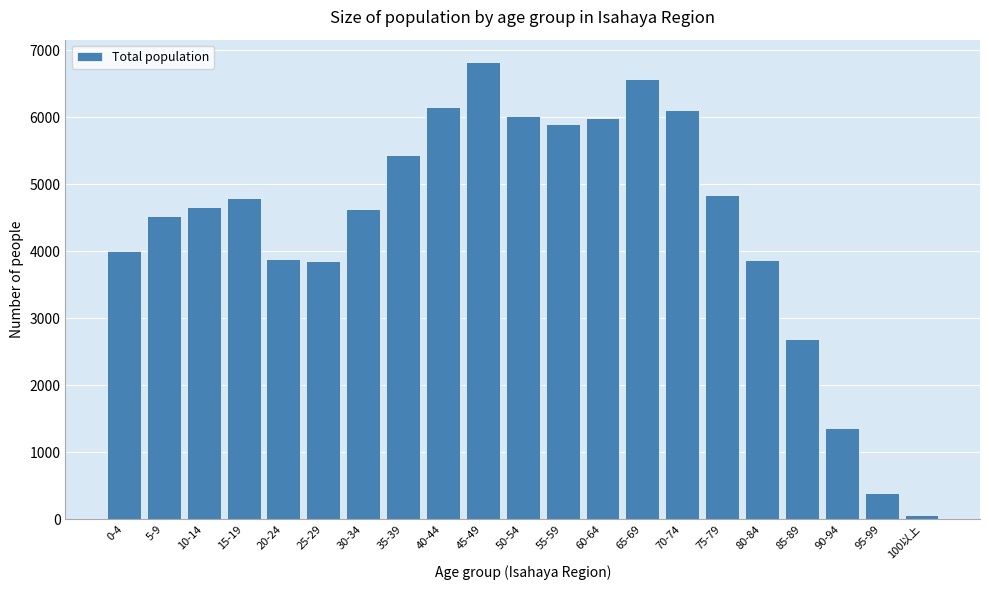

Approximately how many times larger is the value at 80-84 compared to 45-49?

0.6